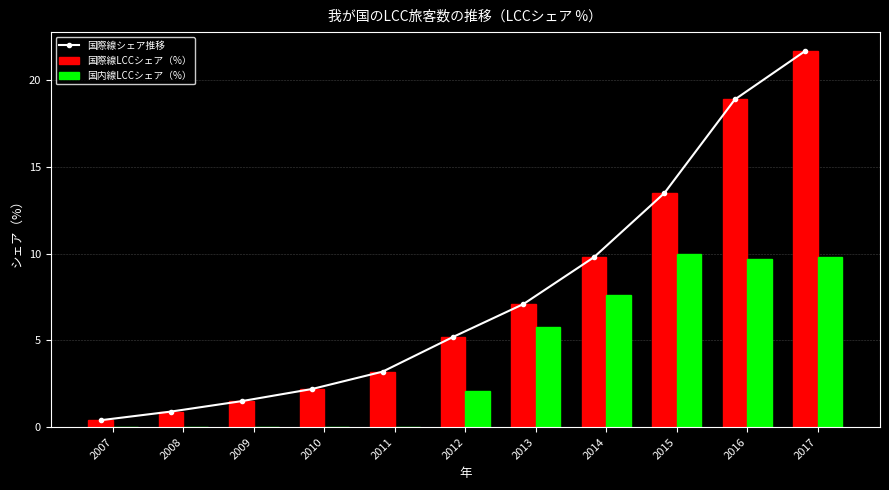

What are all the series names shown in the legend?

国際線シェア推移, 国際線LCCシェア（%）, 国内線LCCシェア（%）